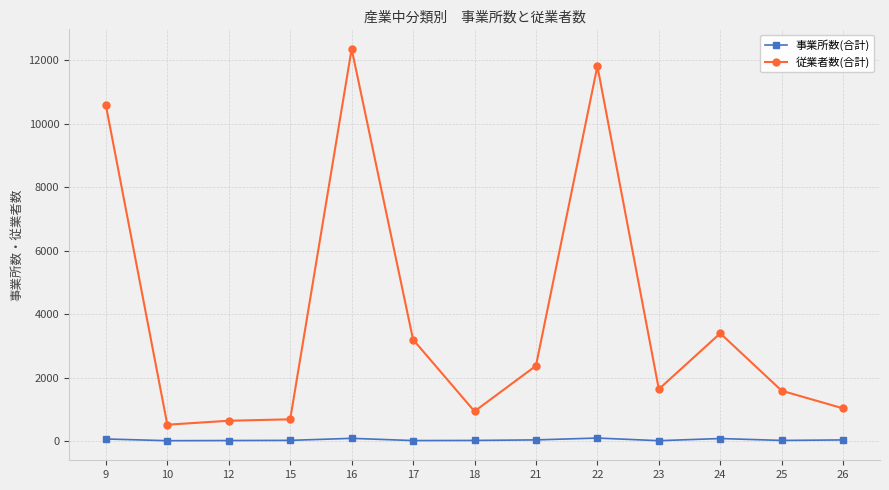

Between 10 and 17, which series saw the biggest shift?

従業者数(合計)